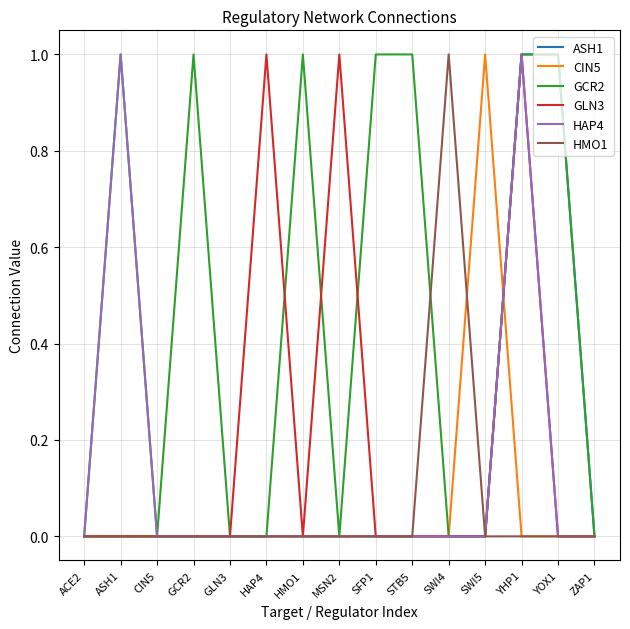

True or false: CIN5 has a value of 1 at GLN3.

False